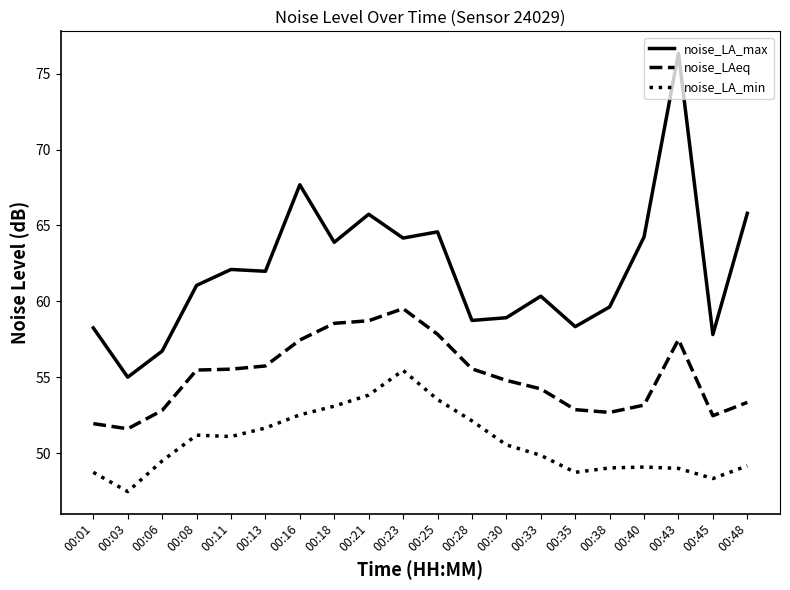

True or false: noise_LA_min has a value of 49.2 at 00:48.

True